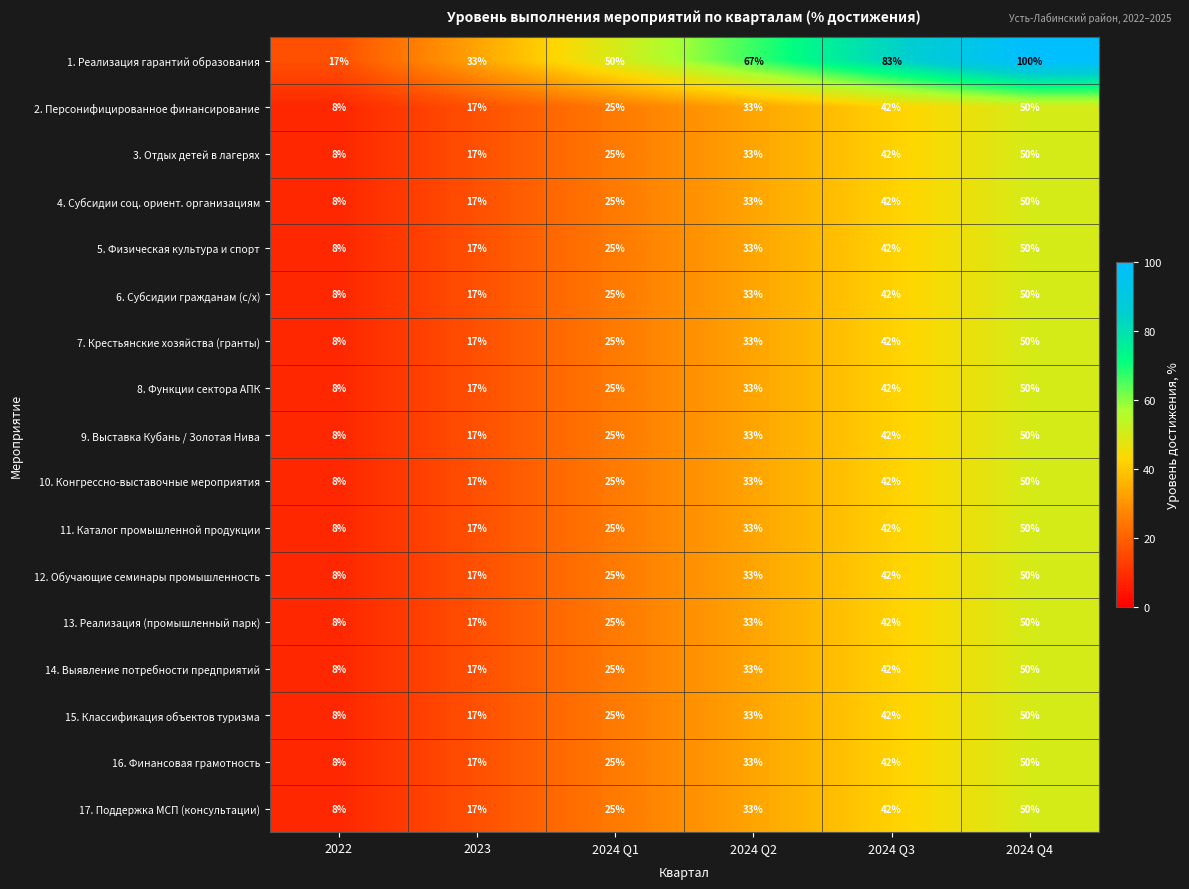

What is the sum of all 13. Реализация (промышленный парк) values?

175